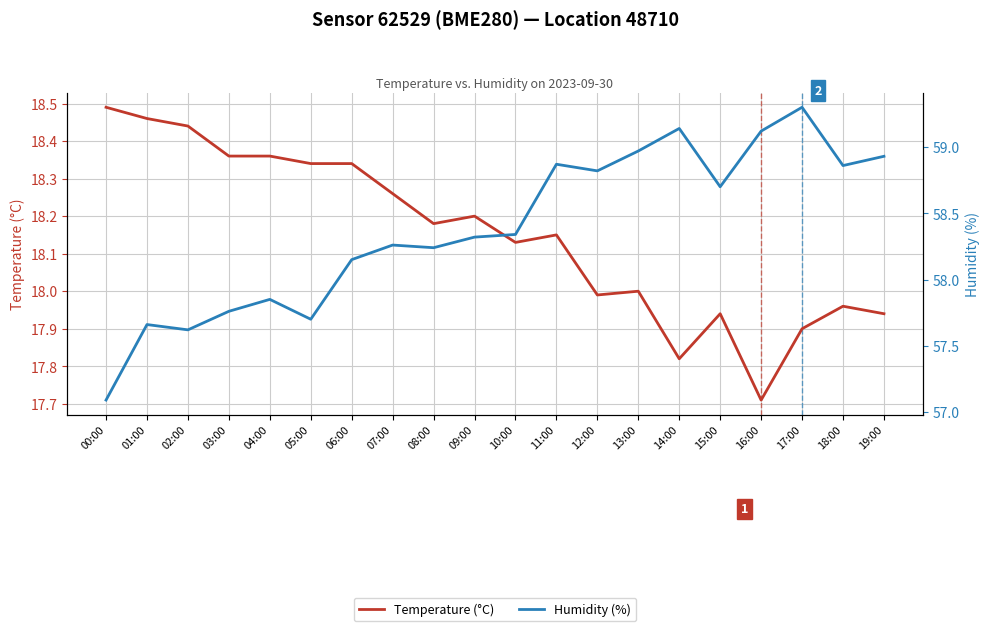

In Humidity (%), how many points are lower than both neighbors (excluding endpoints)?

6